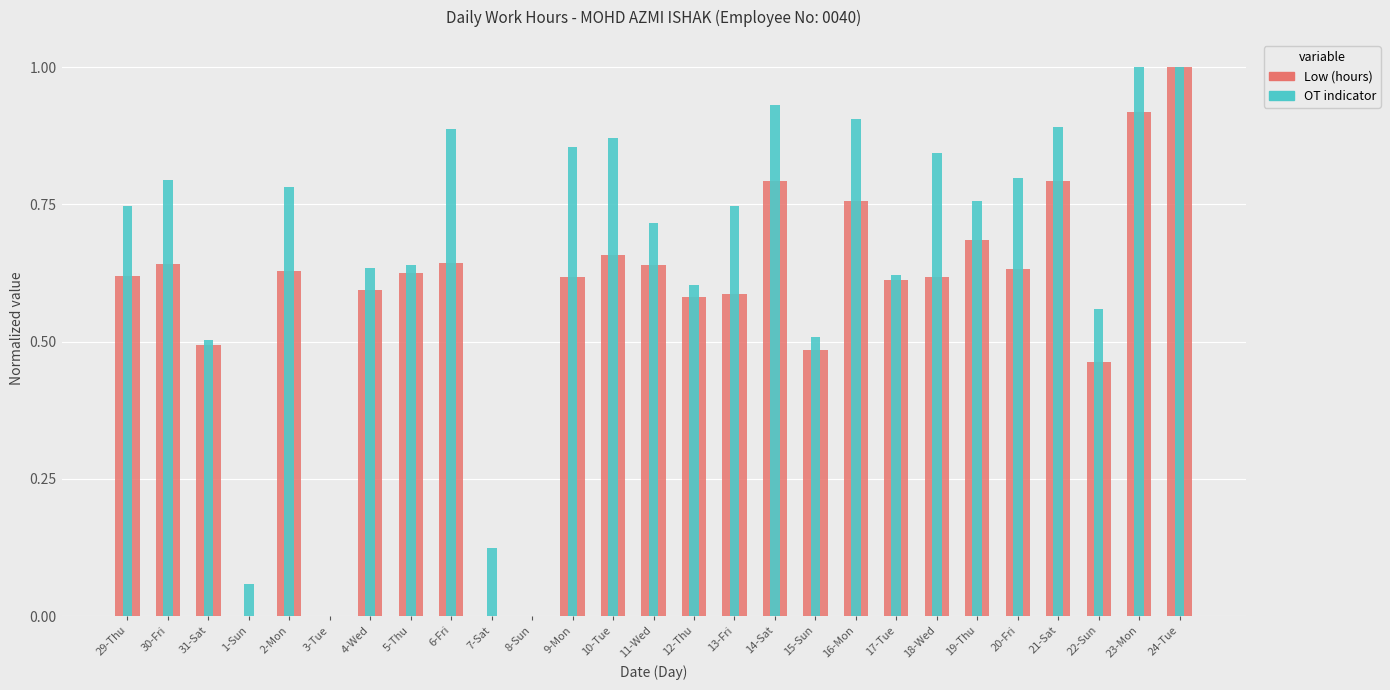

At how many categories does at least one series exceed 0?

25